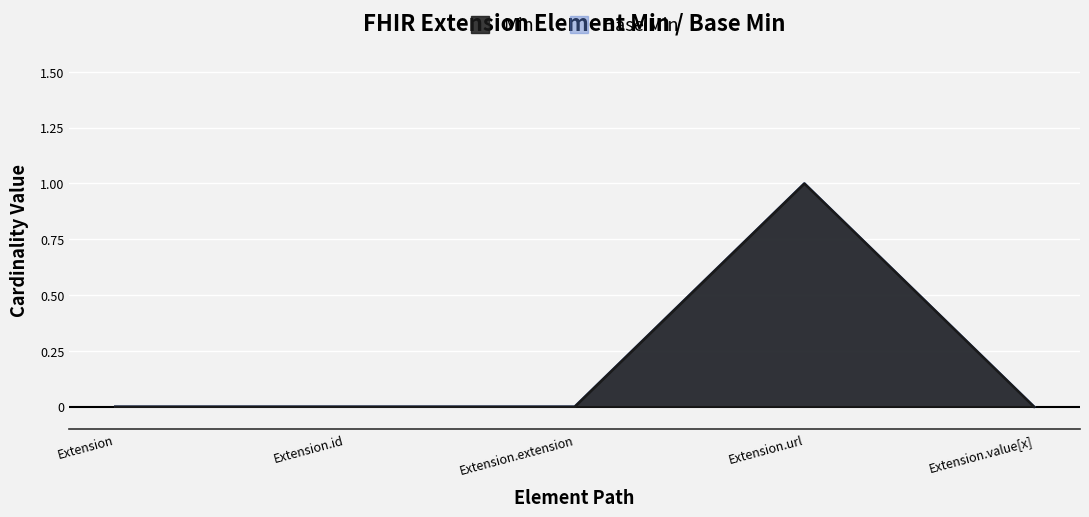

Where is Min nearest to the value 0?

Extension